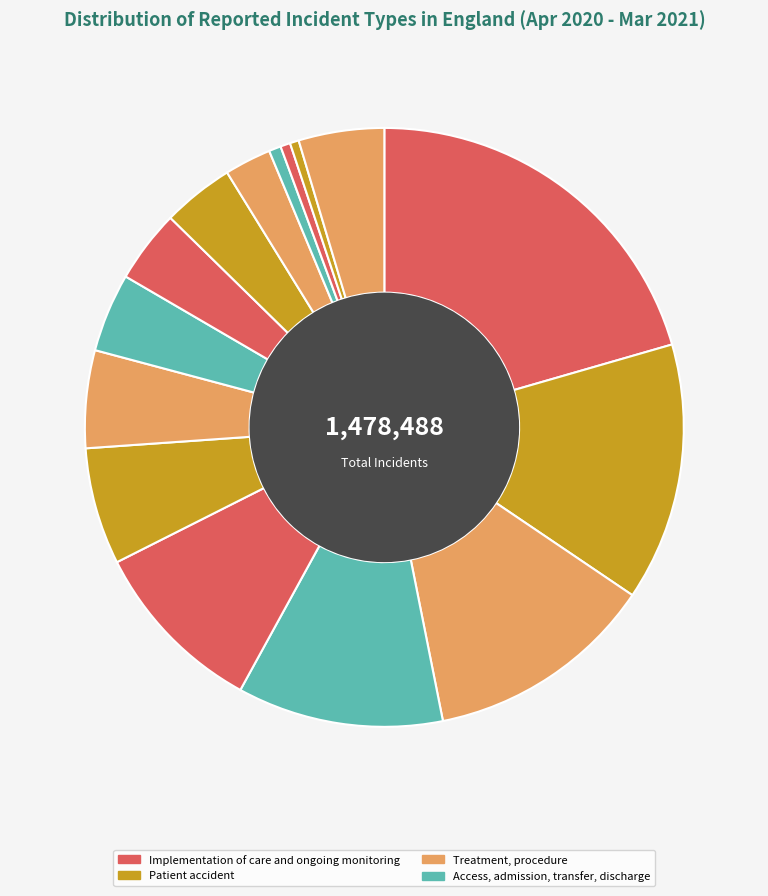

Does any single category account for the majority?

No